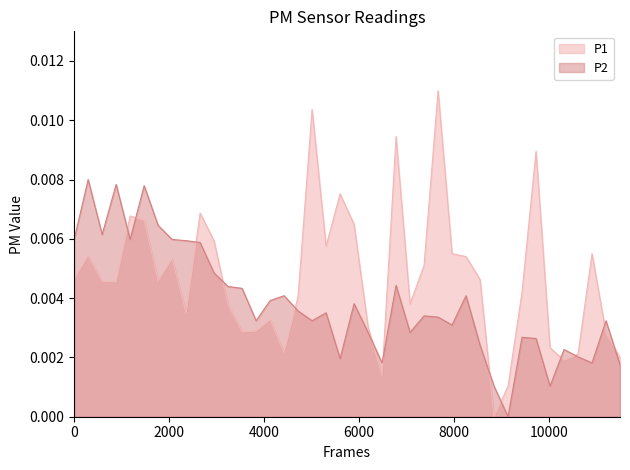

How many data points in P2 are above 0?

39